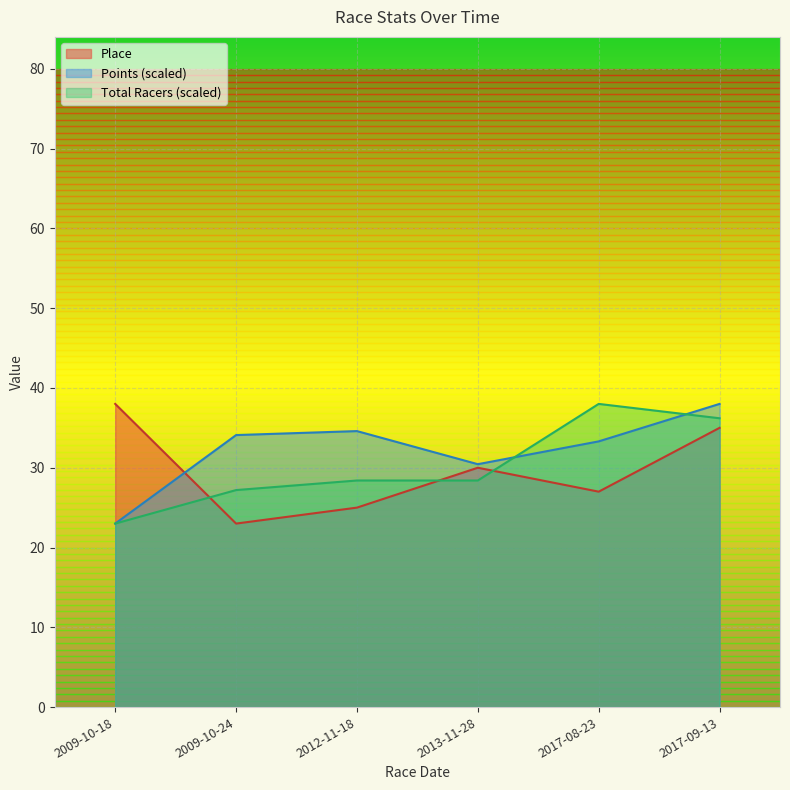

At how many categories does at least one series exceed 25?

6